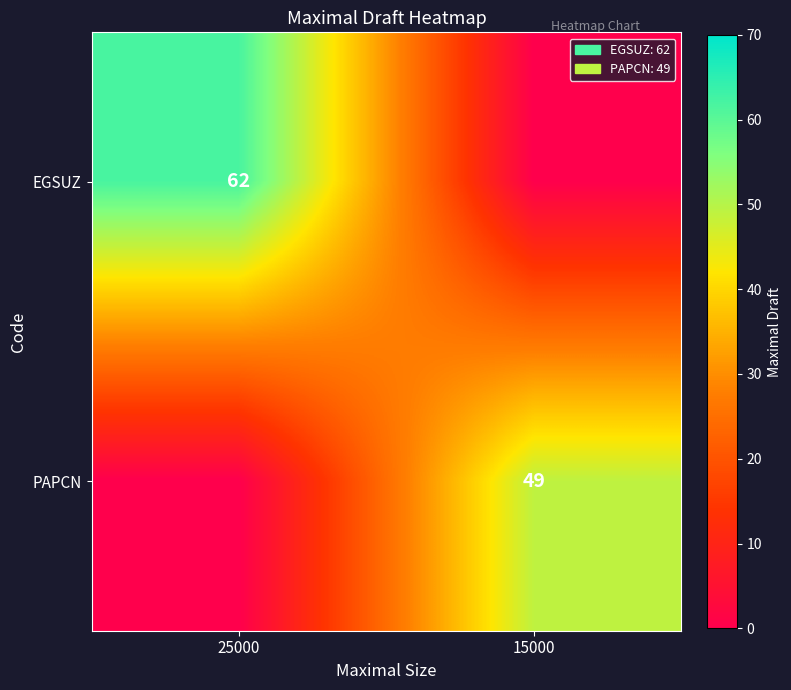

The EGSUZ series shows 15 at 25000. True or false?

False